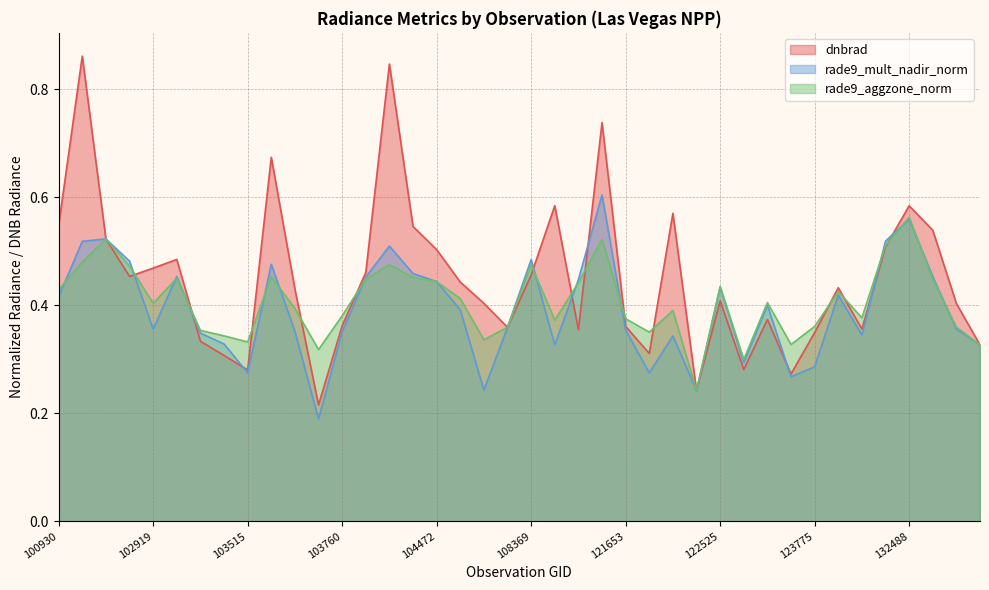

What is the difference between the maximum and minimum values in the rade9_mult_nadir_norm series?

0.4